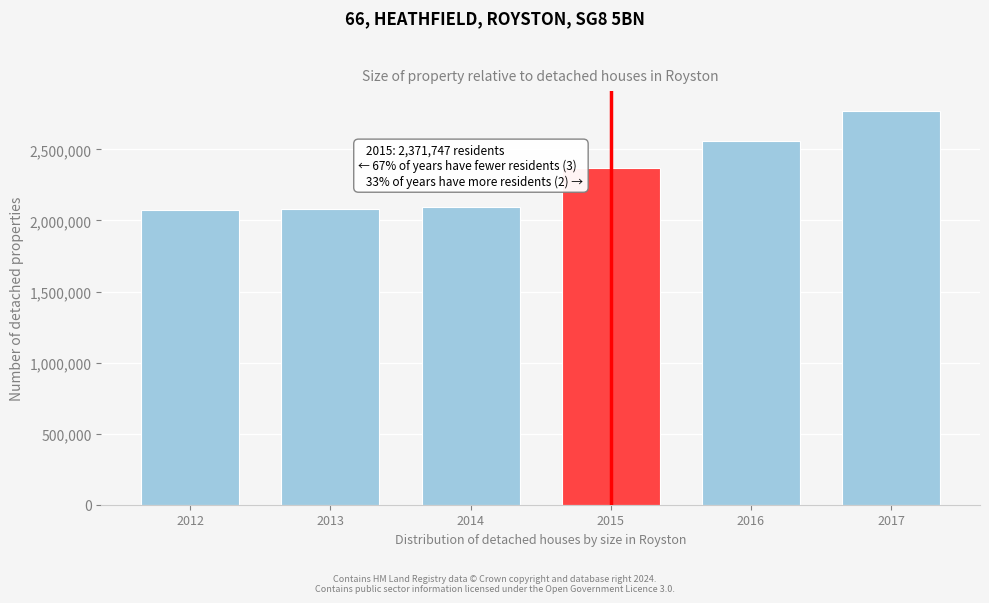

Is it true that the value at 2013 is 1226522?

False